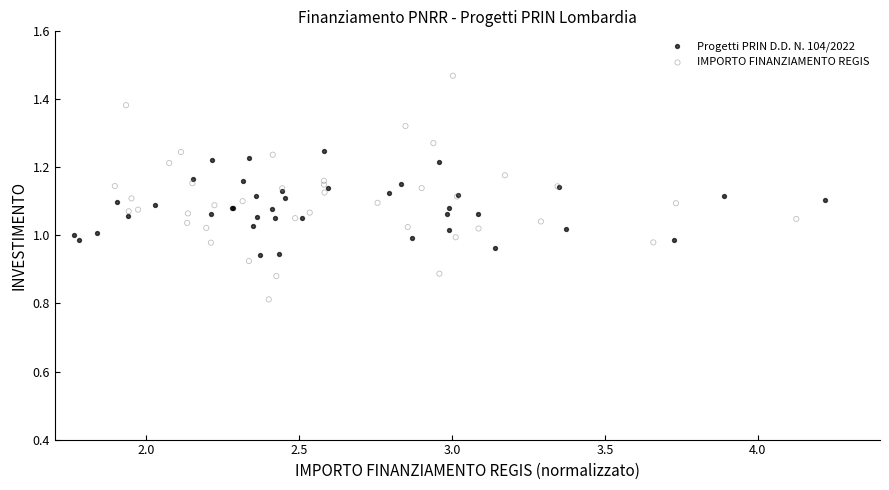

Which series reaches the maximum Y coordinate?

IMPORTO FINANZIAMENTO REGIS